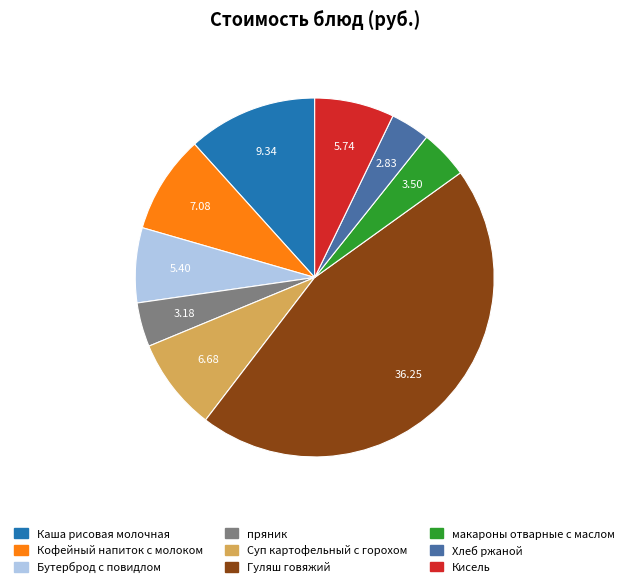

Which slice is the largest?

Гуляш говяжий